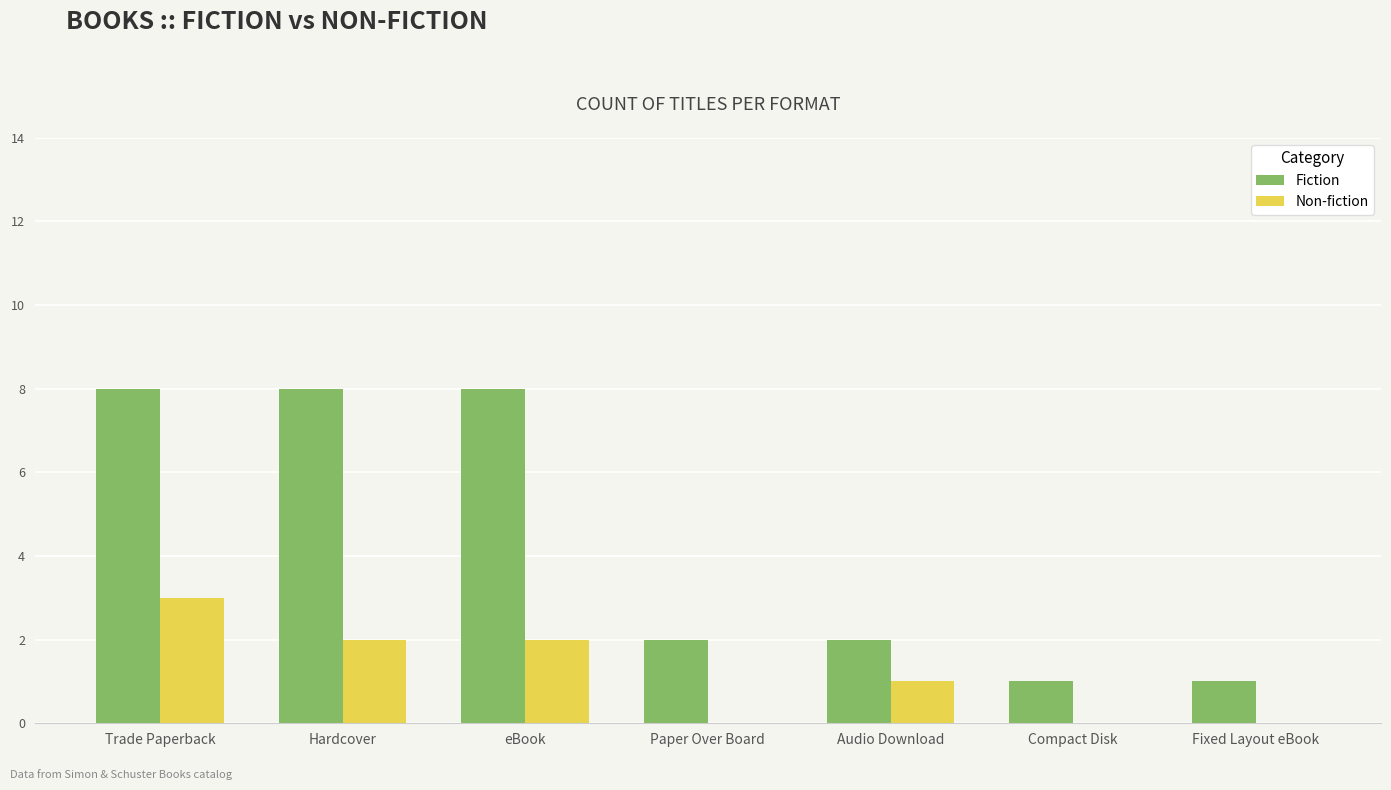

What is the approximate value of Fiction at eBook?

8